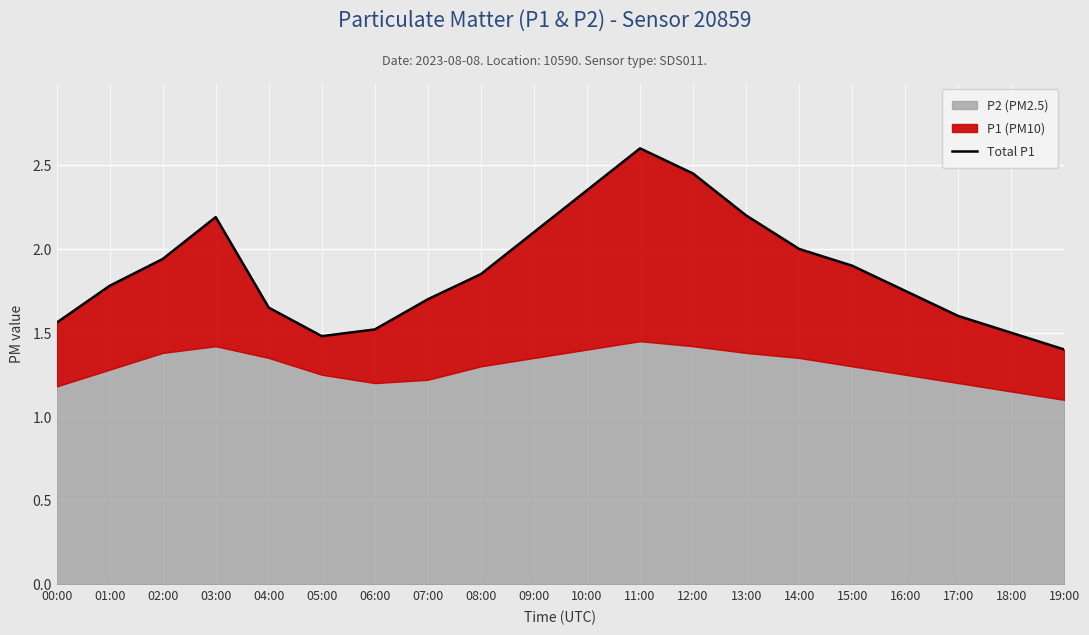

What is the maximum value shown in the chart?

2.6